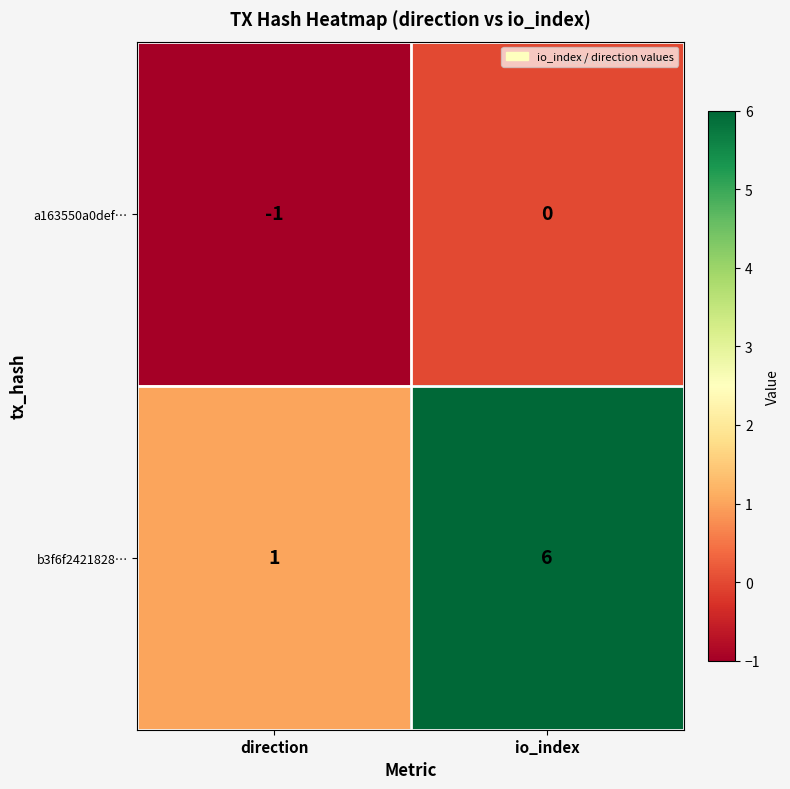

Reading left to right, what are all the values shown in this chart?

a163550a0def…: direction=-1	io_index=0
b3f6f2421828…: direction=1	io_index=6